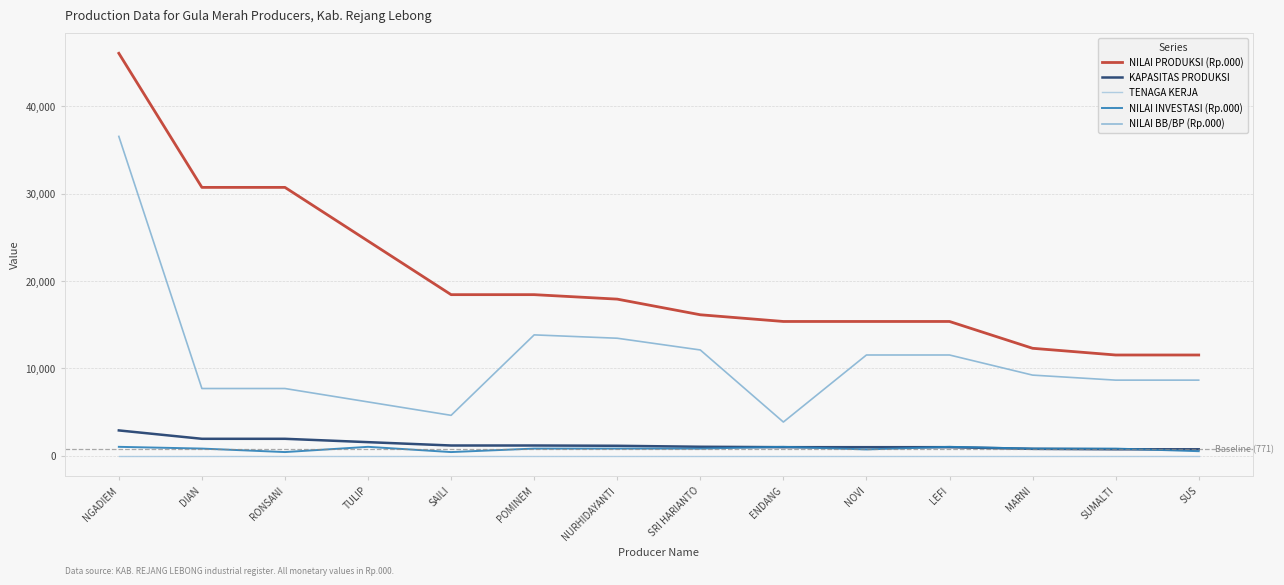

The NILAI PRODUKSI (Rp.000) series shows 5242 at MARNI. True or false?

False